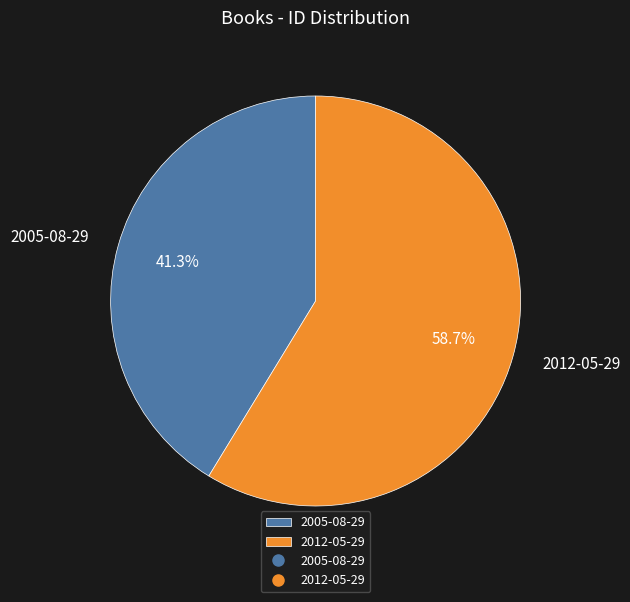

To the nearest percent, what percentage of the pie is 2005-08-29?

41%